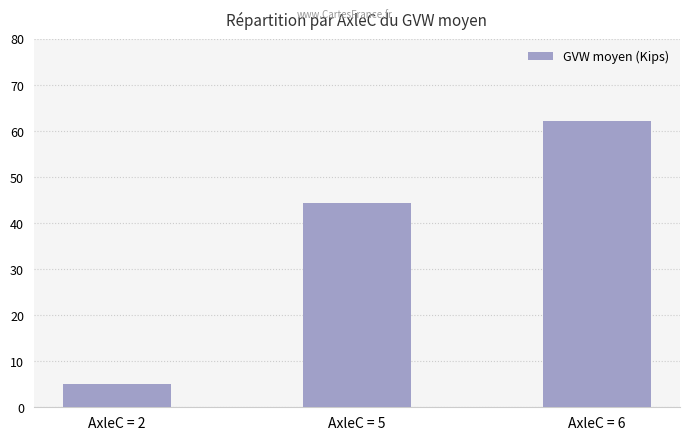

What value does the data have at AxleC = 2?

5.1